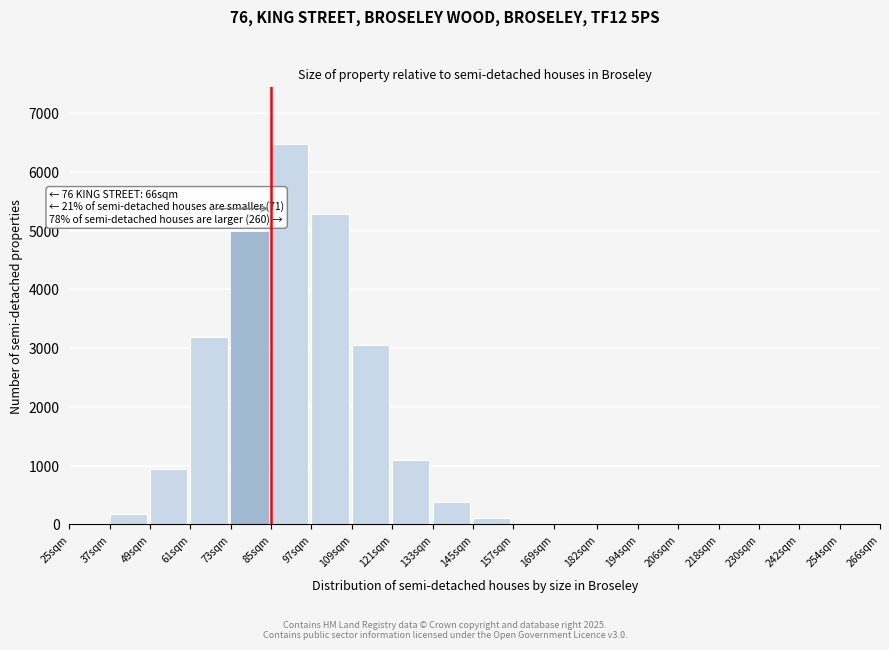

Is it true that the value at 49sqm is 521?

False